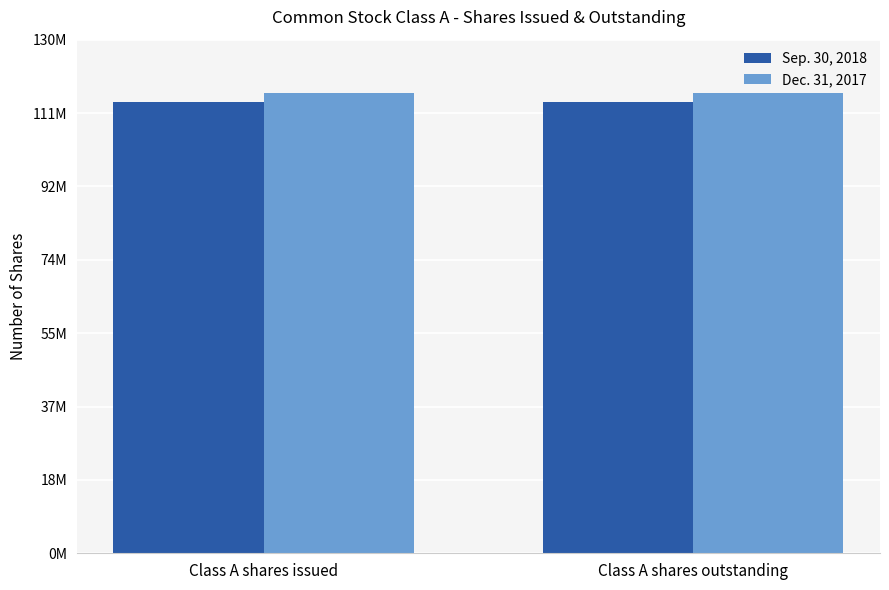

What are all the series names shown in the legend?

Sep. 30, 2018, Dec. 31, 2017